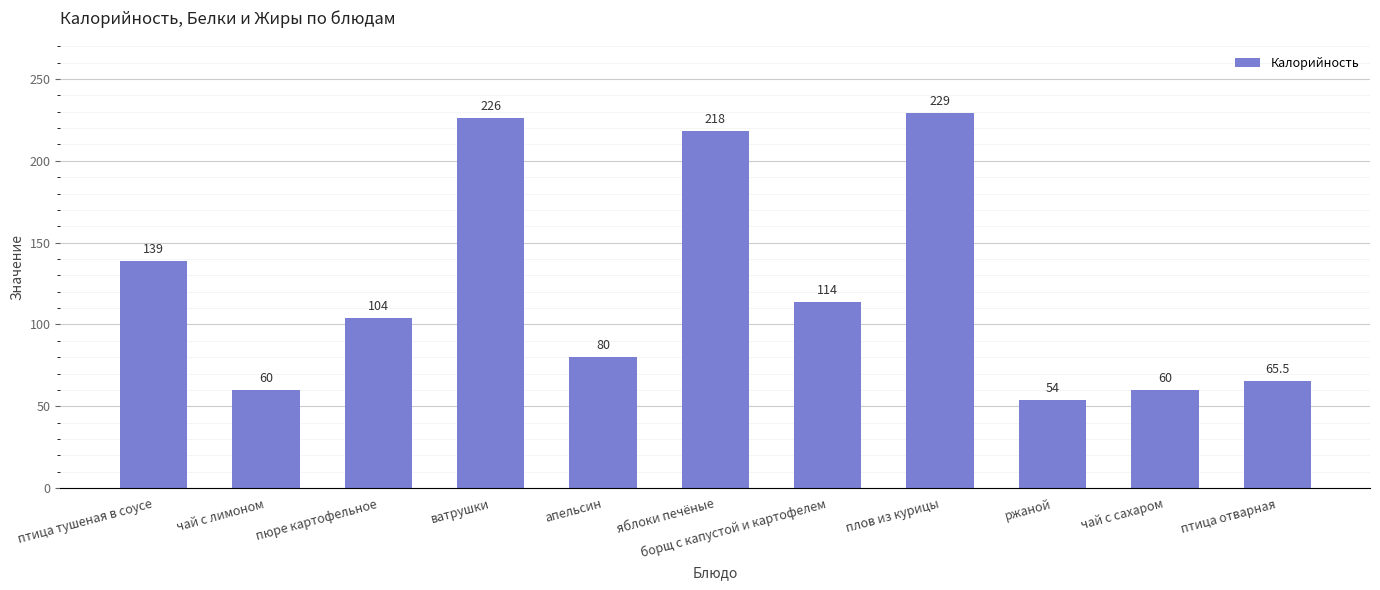

Reading left to right, what are all the values shown in this chart?

139.0	60.0	104.0	226.0	80.0	218.0	114.0	229.0	54.0	60.0	65.5